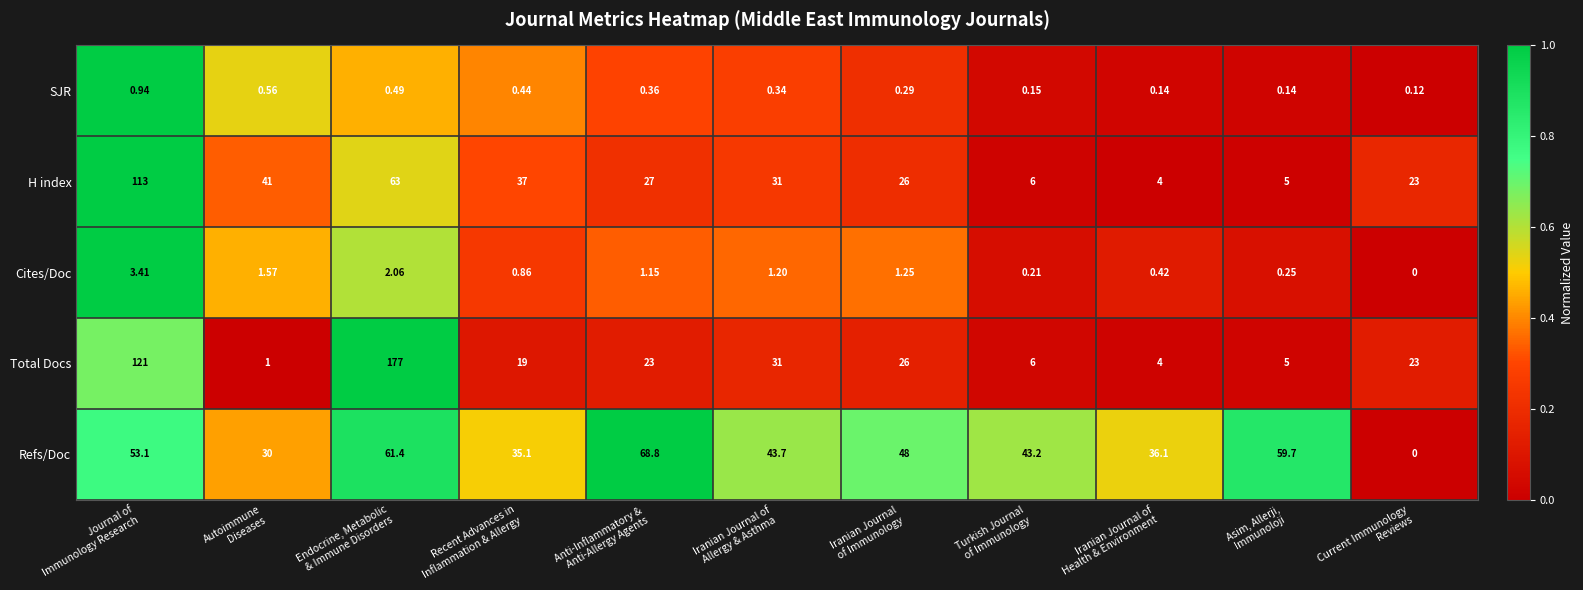

List the series in order of their peak value, highest first.

Total Docs, H index, Refs/Doc, Cites/Doc, SJR